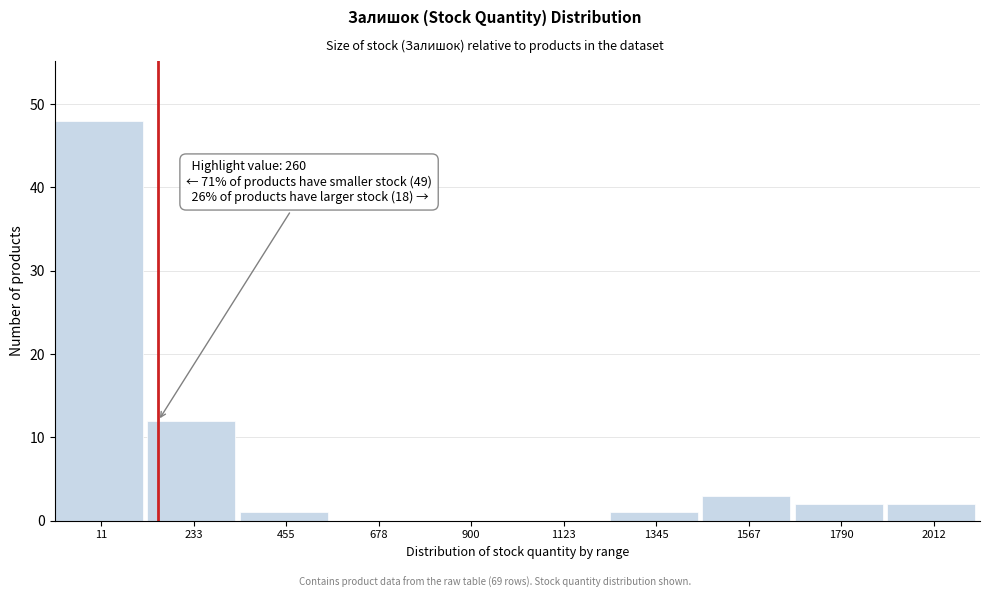

Reading left to right, extract all data points from this chart.

11=48	233=12	455=1	678=0	900=0	1123=0	1345=1	1567=3	1790=2	2012=2